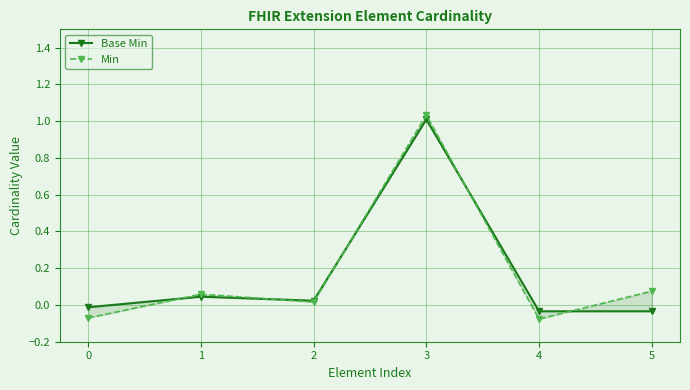

What is the smallest value displayed?

-0.1